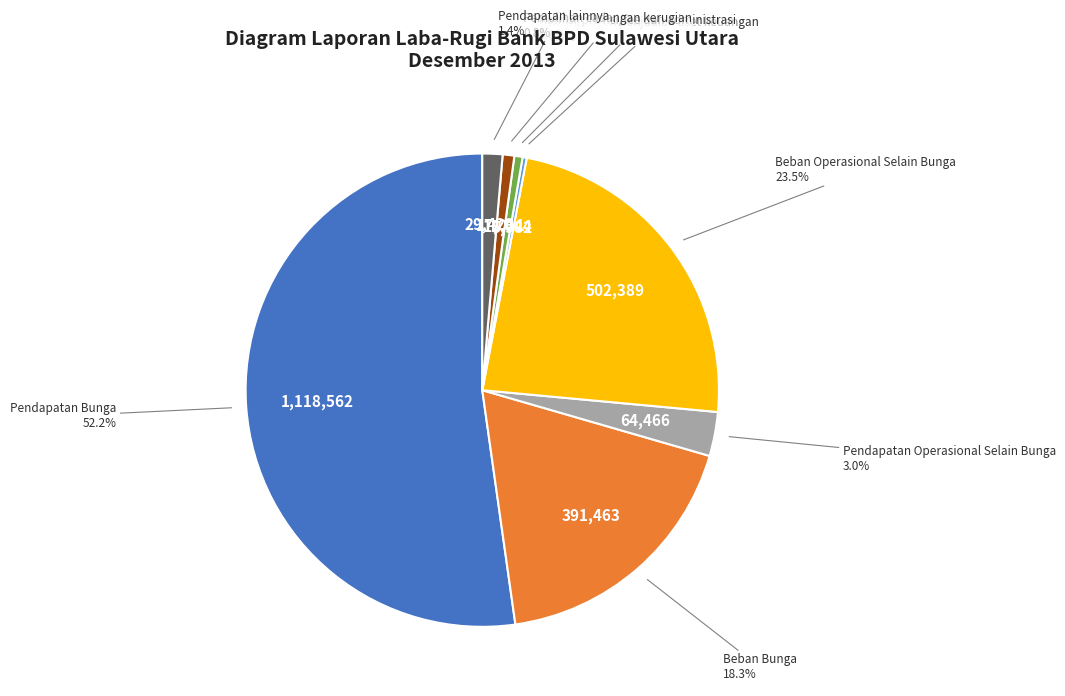

To the nearest percent, what is the average slice percentage?

12%